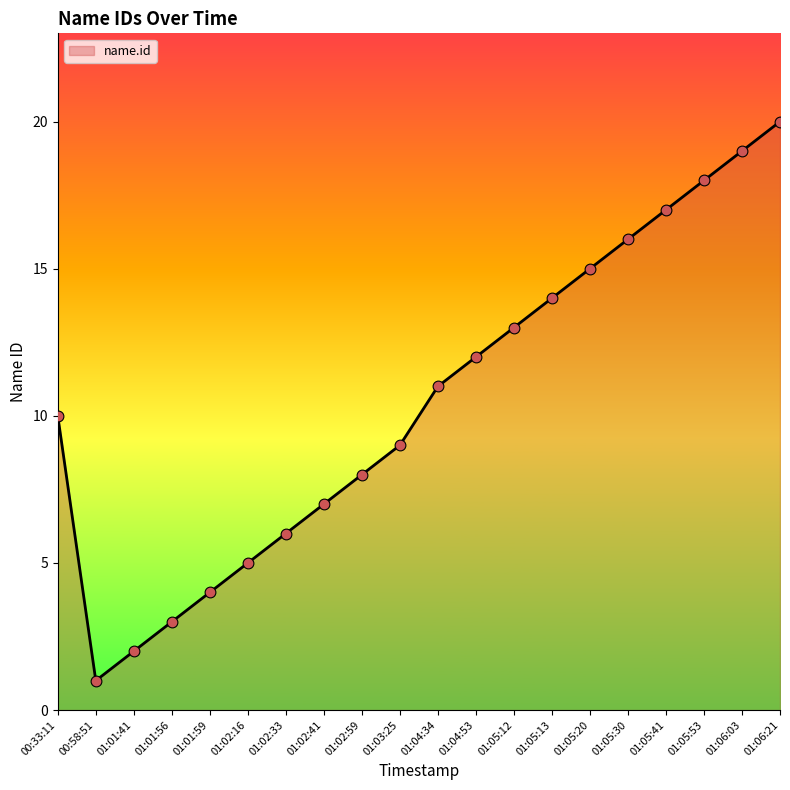

Which has a higher value, 01:02:41 or 01:05:20?

01:05:20